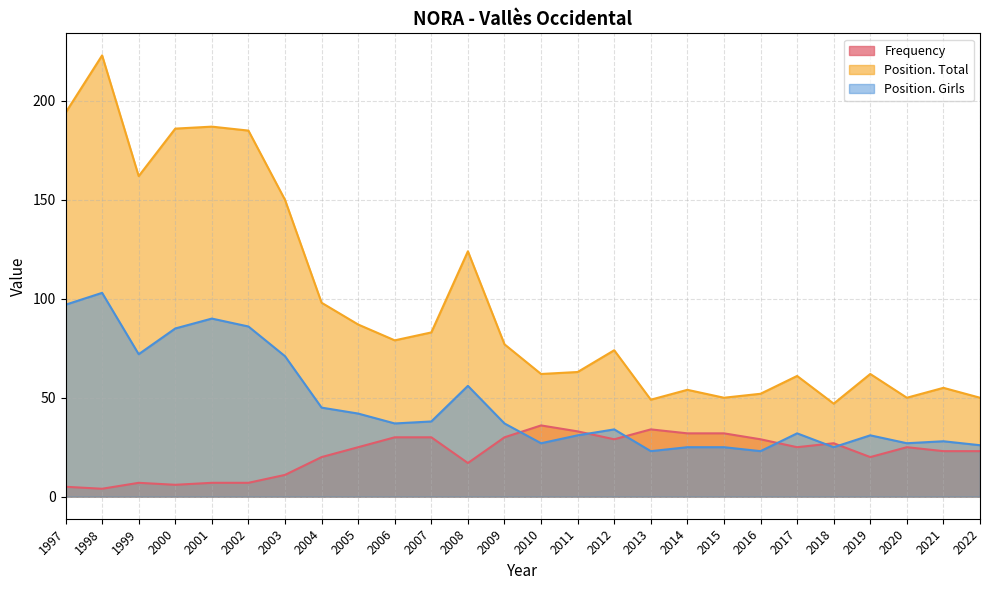

Which category has the lowest value in the Position. Total series?

2018